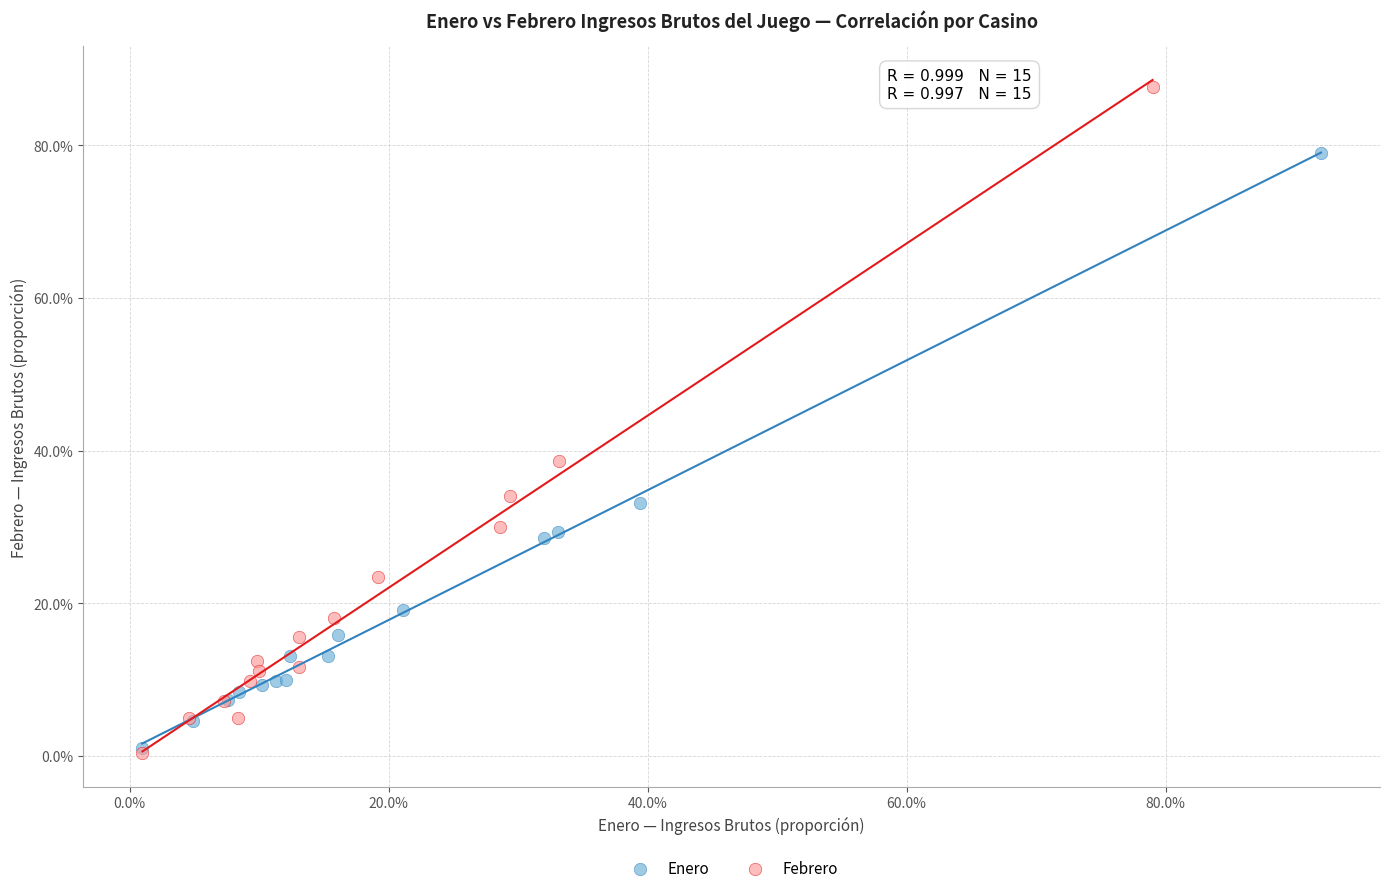

What are all the series names shown in the legend?

Enero, Febrero